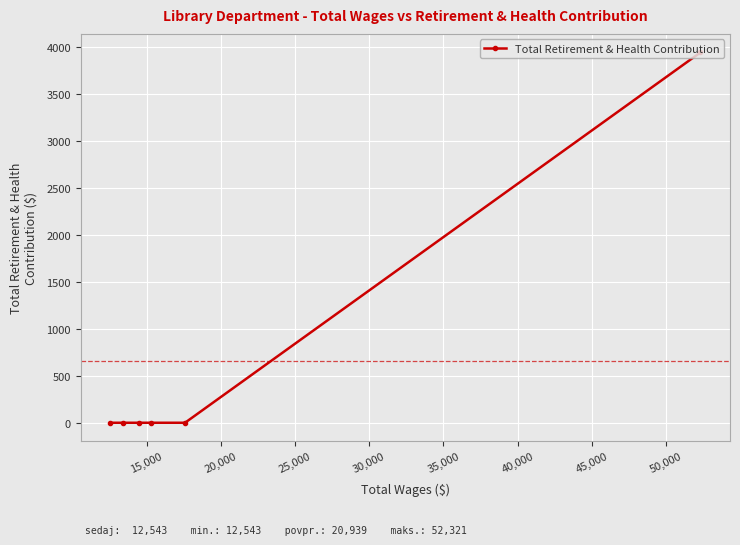

What is the greatest value displayed?

3941